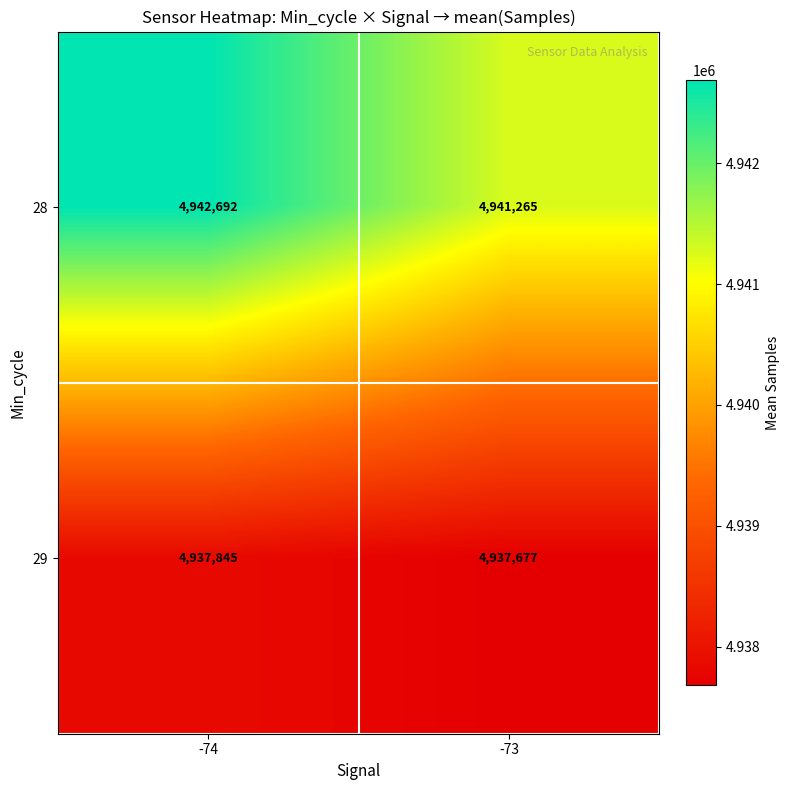

Reading right to left, extract all data points from this chart.

28: 4941265	4942692
29: 4937677	4937845